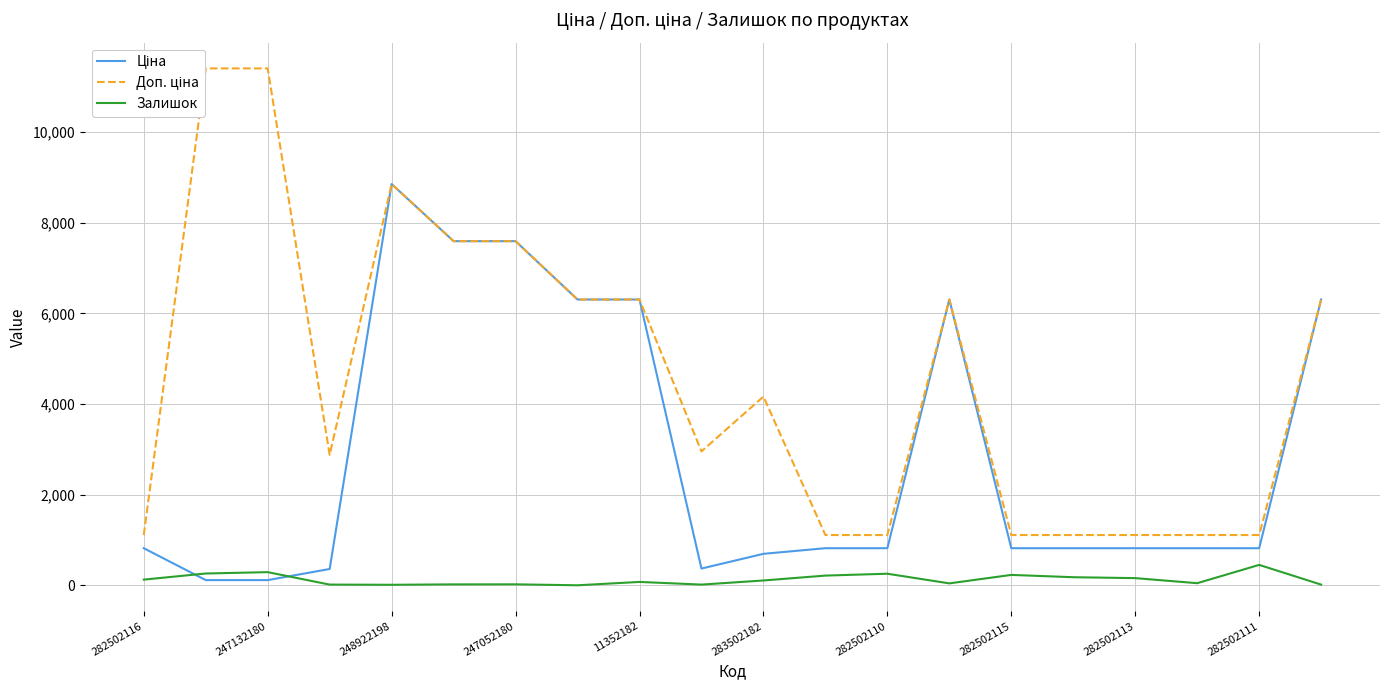

What is the highest value of the Залишок series?

450.0